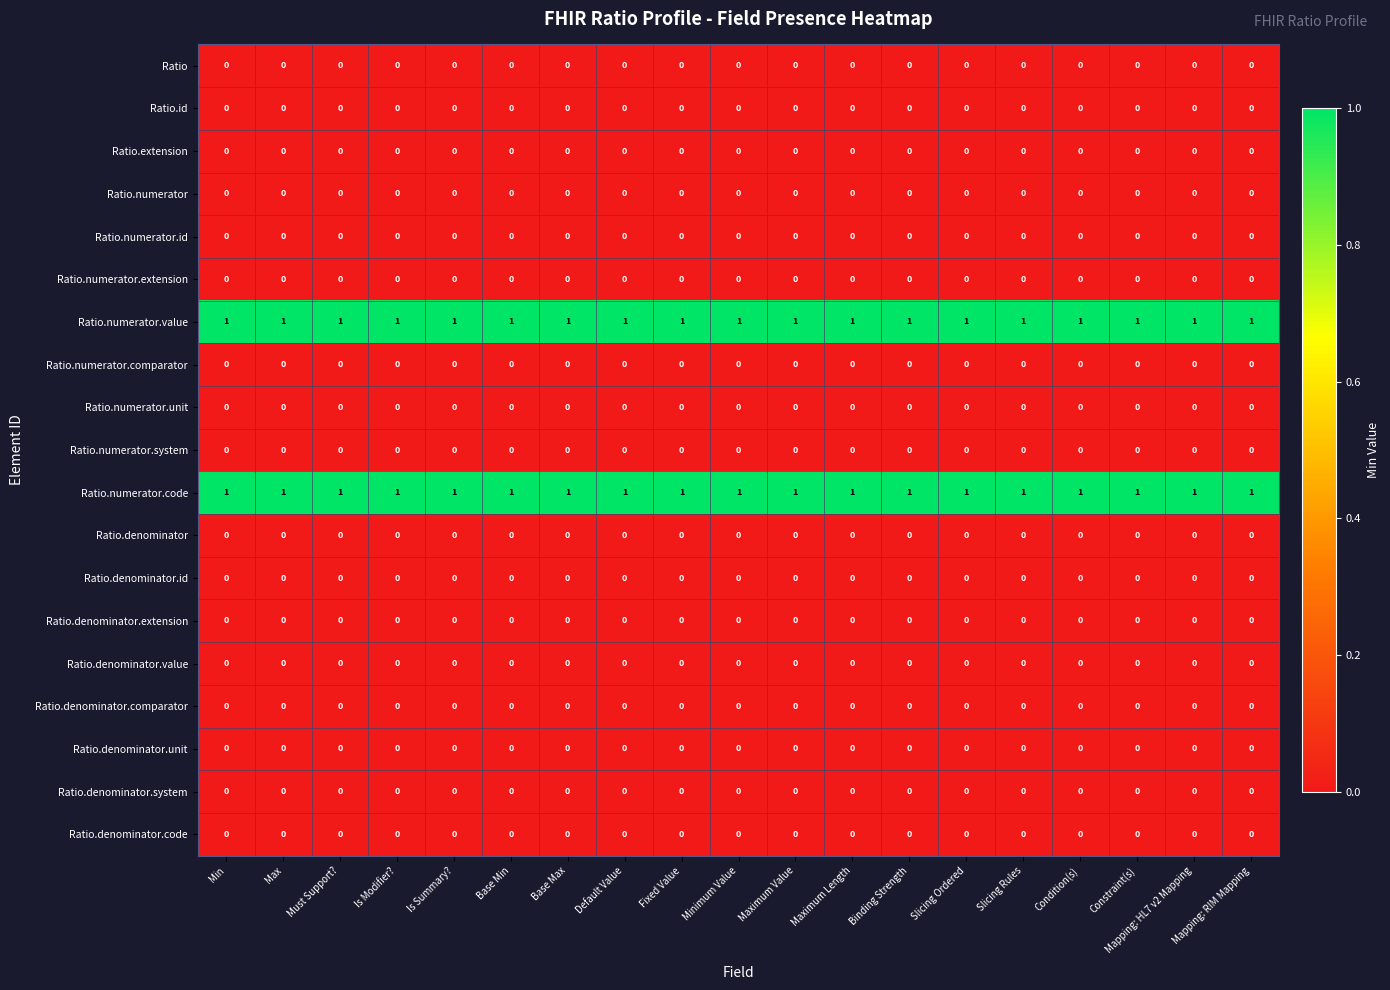

True or false: Ratio.numerator.id has a value of 0 at Slicing Rules.

True